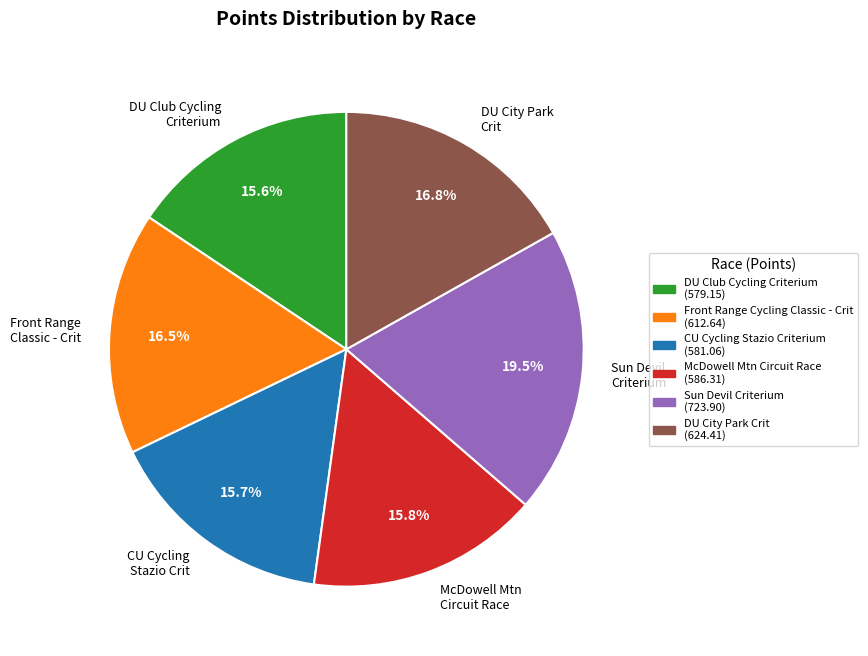

The McDowell Mtn Circuit Race slice represents 16% of the pie. True or false?

True